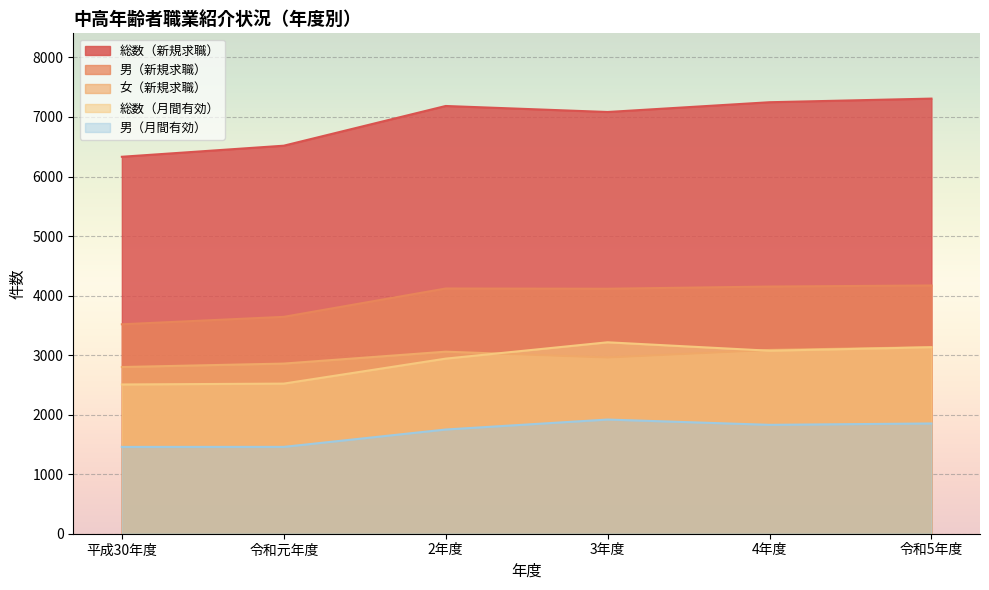

What is the value of the 男（月間有効） point at the 4th from the left?

1917.9